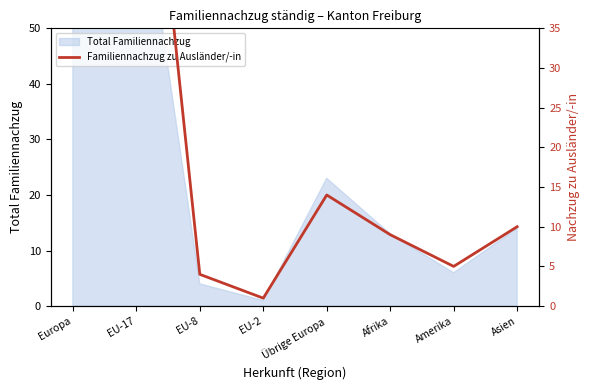

What is the maximum value shown in the chart?

100